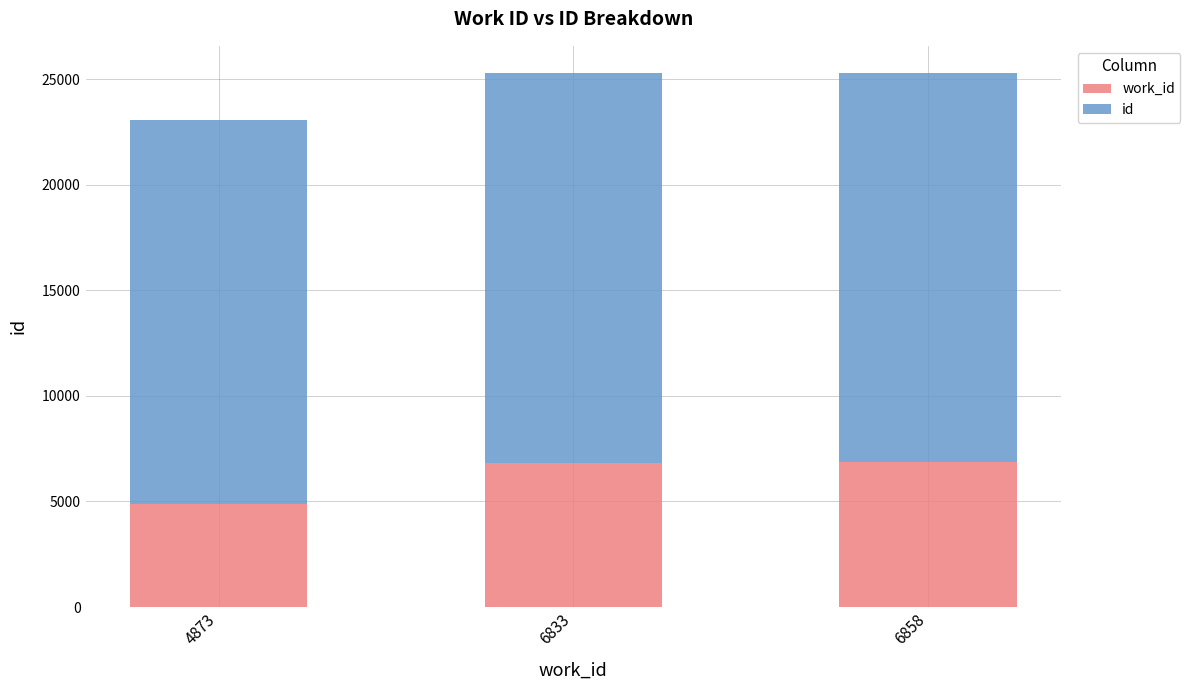

How many bars are there in total?

3